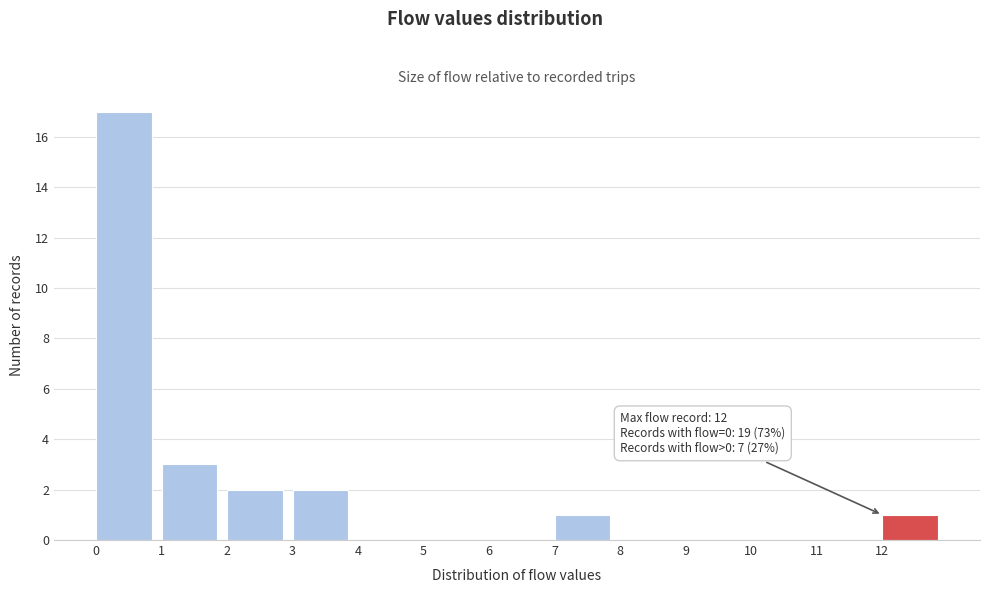

Which range on the x-axis has the tallest bar?

0 to 1